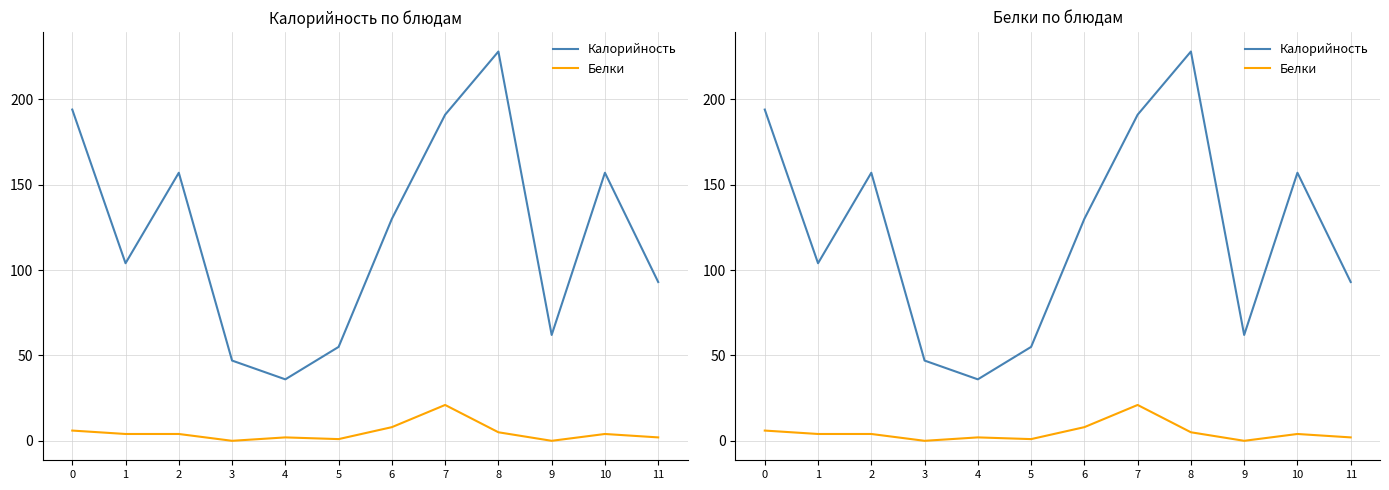

Does the chart display data point markers on the line(s)?

No